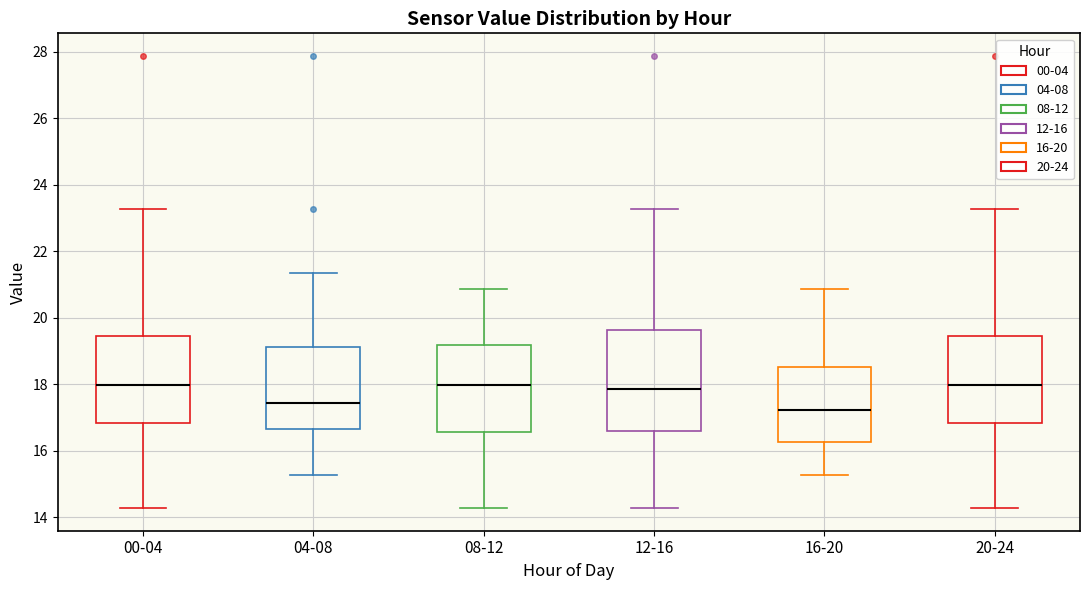

Reading left to right, transcribe this box plot: for each box, give where its median line is, the range the box spans, and where its two whiskers end, as read against the y-axis. The values are not printed on the chart, so give them approximately, as read against the axis.

00-04: median 18.0, box 16.8 to 19.4, whiskers 14.2 to 23.2
04-08: median 17.4, box 16.6 to 19.2, whiskers 15.2 to 21.4
08-12: median 18.0, box 16.6 to 19.2, whiskers 14.2 to 20.8
12-16: median 17.8, box 16.6 to 19.6, whiskers 14.2 to 23.2
16-20: median 17.2, box 16.2 to 18.6, whiskers 15.2 to 20.8
20-24: median 18.0, box 16.8 to 19.4, whiskers 14.2 to 23.2